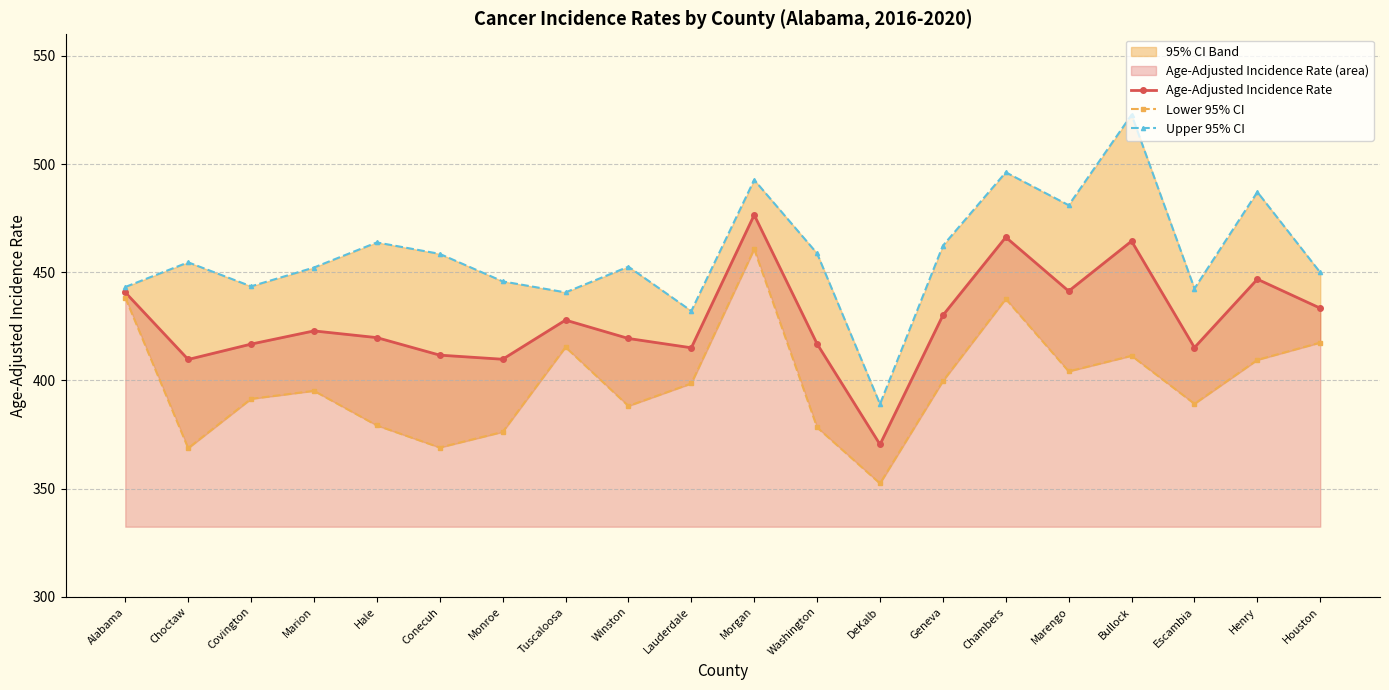

Is it true that Upper 95% CI equals 757.6 at Geneva?

False